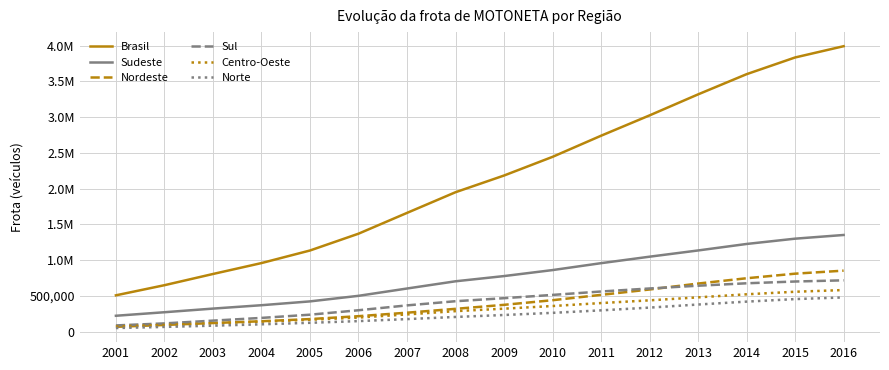

Reading left to right, transcribe all the data shown in this chart.

Brasil: 2001=509752	2002=651206	2003=807775	2004=960314	2005=1135998	2006=1370771	2007=1661260	2008=1950253	2009=2183564	2010=2444471	2011=2739603	2012=3023859	2013=3317325	2014=3599581	2015=3833159	2016=3990558
Sudeste: 2001=224169	2002=273511	2003=324294	2004=371553	2005=424948	2006=502731	2007=604841	2008=705845	2009=778727	2010=862454	2011=958938	2012=1049534	2013=1136588	2014=1227327	2015=1301308	2016=1352834
Nordeste: 2001=69727	2002=95477	2003=122701	2004=147513	2005=177935	2006=218267	2007=266999	2008=320887	2009=376878	2010=441490	2011=516137	2012=591233	2013=674193	2014=748342	2015=812275	2016=854559
Sul: 2001=89163	2002=117580	2003=156156	2004=194189	2005=239152	2006=301240	2007=369109	2008=427299	2009=469824	2010=515478	2011=563203	2012=605430	2013=644059	2014=677922	2015=702775	2016=719148
Centro-Oeste: 2001=74157	2002=96275	2003=118880	2004=142330	2005=168003	2006=199106	2007=242771	2008=288759	2009=323220	2010=360233	2011=401623	2012=439605	2013=481250	2014=524256	2015=559669	2016=583602
Norte: 2001=52536	2002=68363	2003=85744	2004=104729	2005=125960	2006=149427	2007=177540	2008=207463	2009=234915	2010=264816	2011=299702	2012=338057	2013=381235	2014=421734	2015=457132	2016=480415